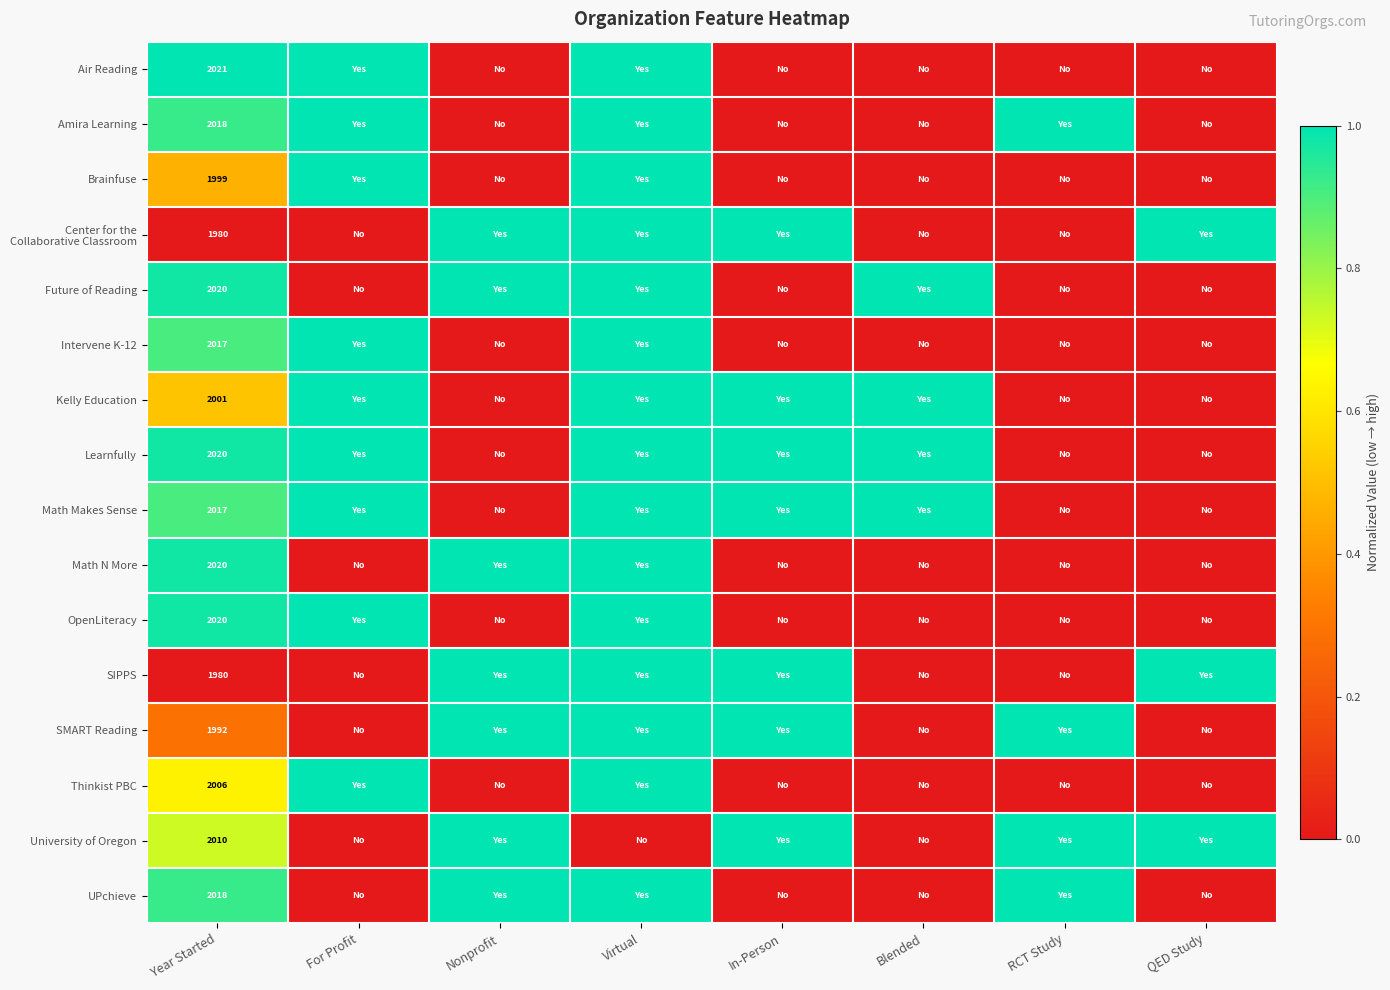

How many positive values does the SMART Reading series have?

5